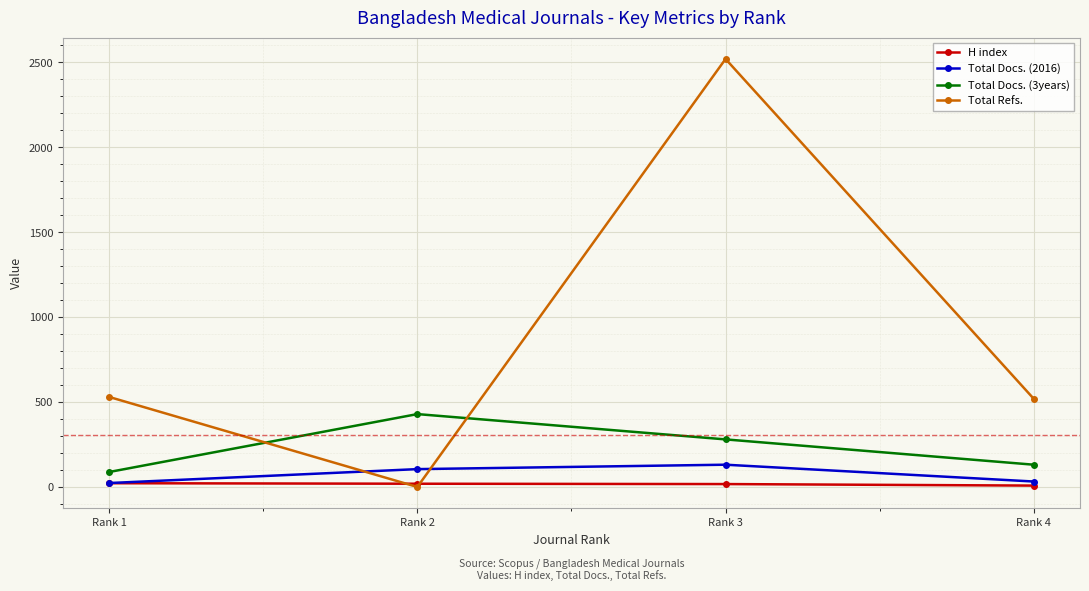

At which category does Total Refs. reach its first local peak?

Rank 3